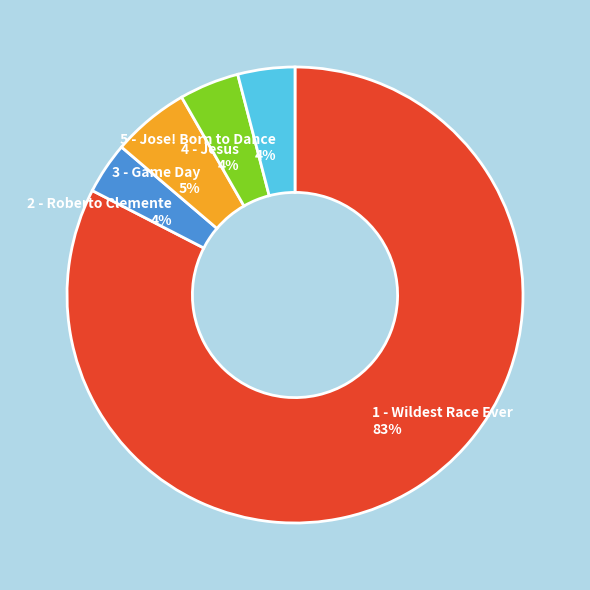

To the nearest percent, what is the average slice percentage?

20%